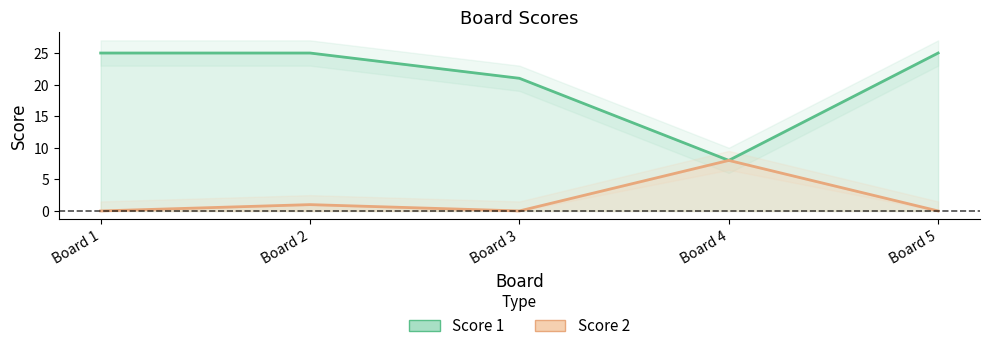

Which series has the largest range (max minus min)?

Score 1